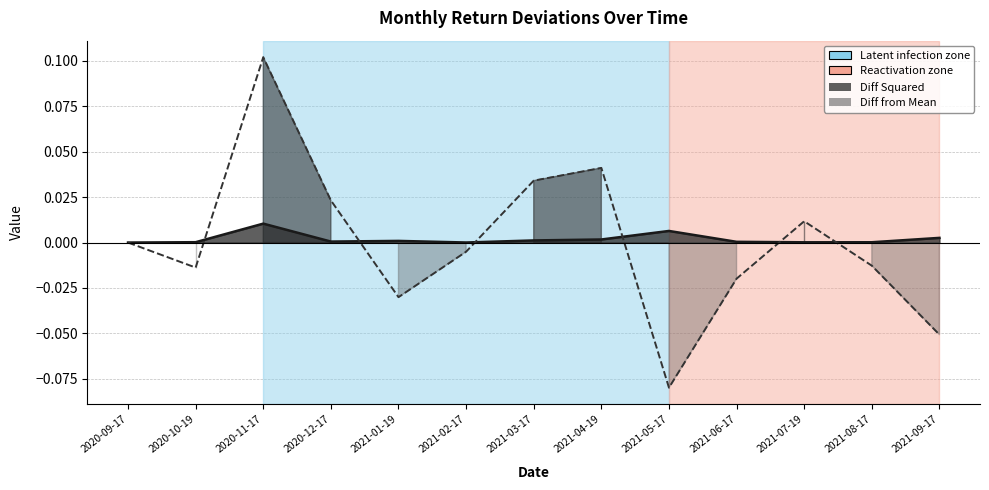

Reading right to left, what are all the values shown in this chart?

Diff Squared: 2021-09-17=0.0	2021-08-17=0.0	2021-07-19=0.0	2021-06-17=0.0	2021-05-17=0.0	2021-04-19=0.0	2021-03-17=0.0	2021-02-17=0.0	2021-01-19=0.0	2020-12-17=0.0	2020-11-17=0.0	2020-10-19=0.0	2020-09-17=0.0
Diff from Mean: 2021-09-17=-0.1	2021-08-17=-0.0	2021-07-19=0.0	2021-06-17=-0.0	2021-05-17=-0.1	2021-04-19=0.0	2021-03-17=0.0	2021-02-17=-0.0	2021-01-19=-0.0	2020-12-17=0.0	2020-11-17=0.1	2020-10-19=-0.0	2020-09-17=0.0